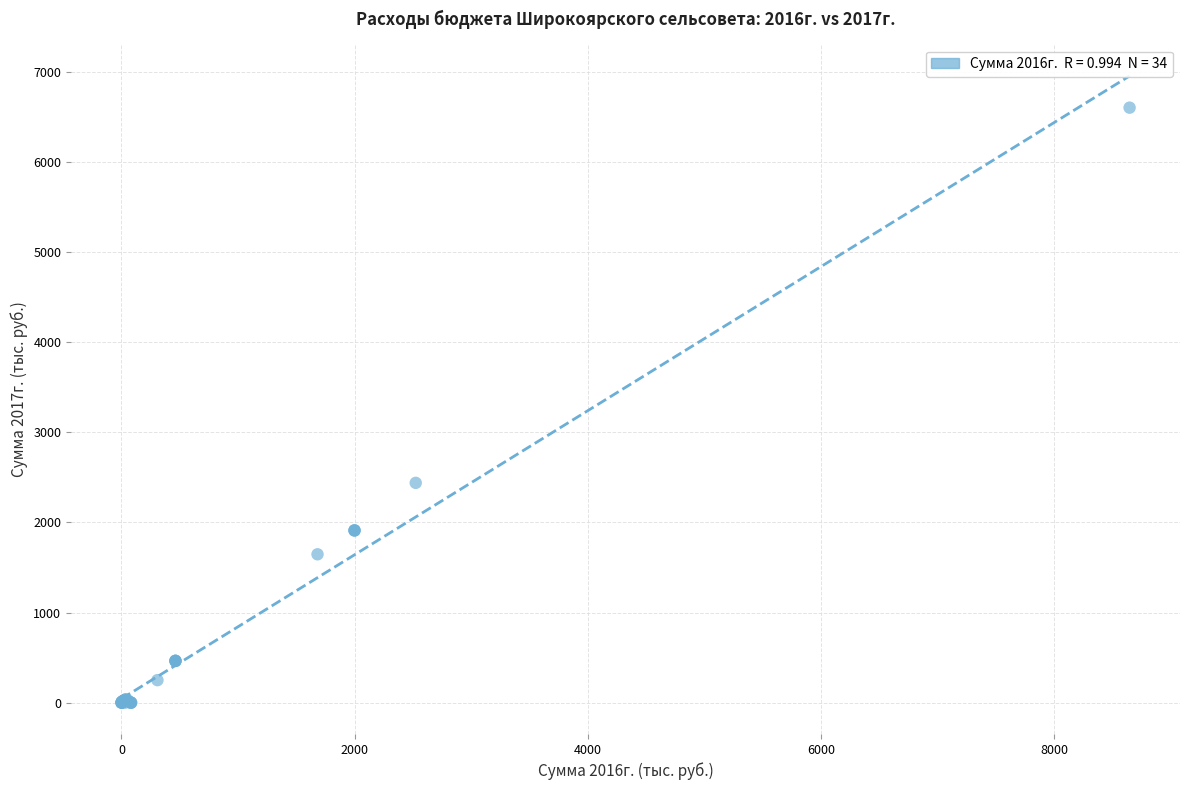

What Y value in the scatter plot is closest to 3299?

2437.8